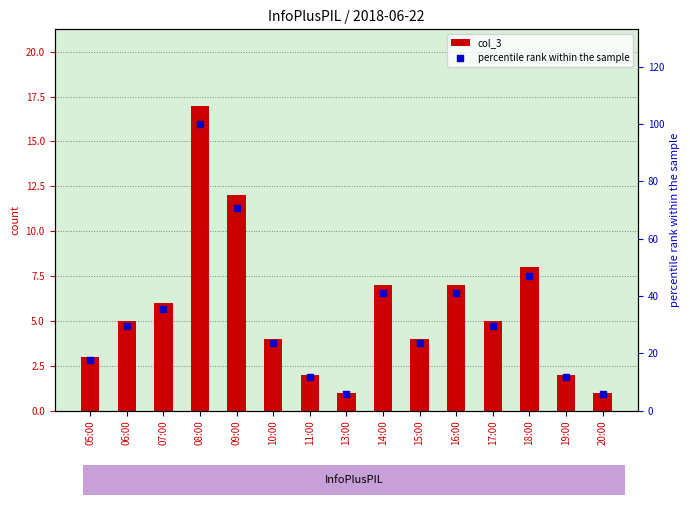

Which series reaches the maximum Y coordinate?

percentile rank within the sample